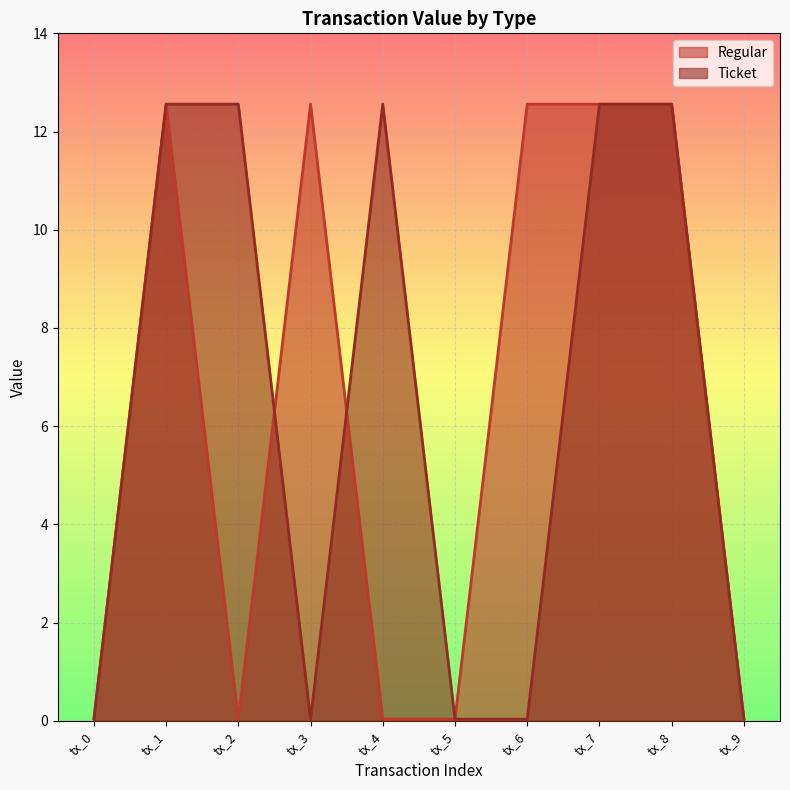

Which series has the largest total across all categories?

Regular